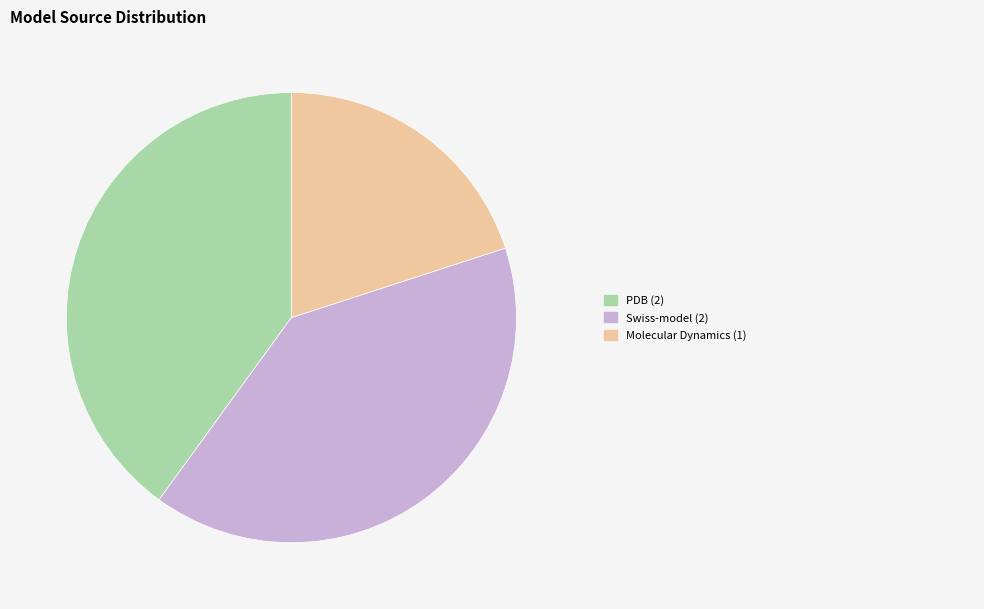

Is there a majority slice in this chart?

No